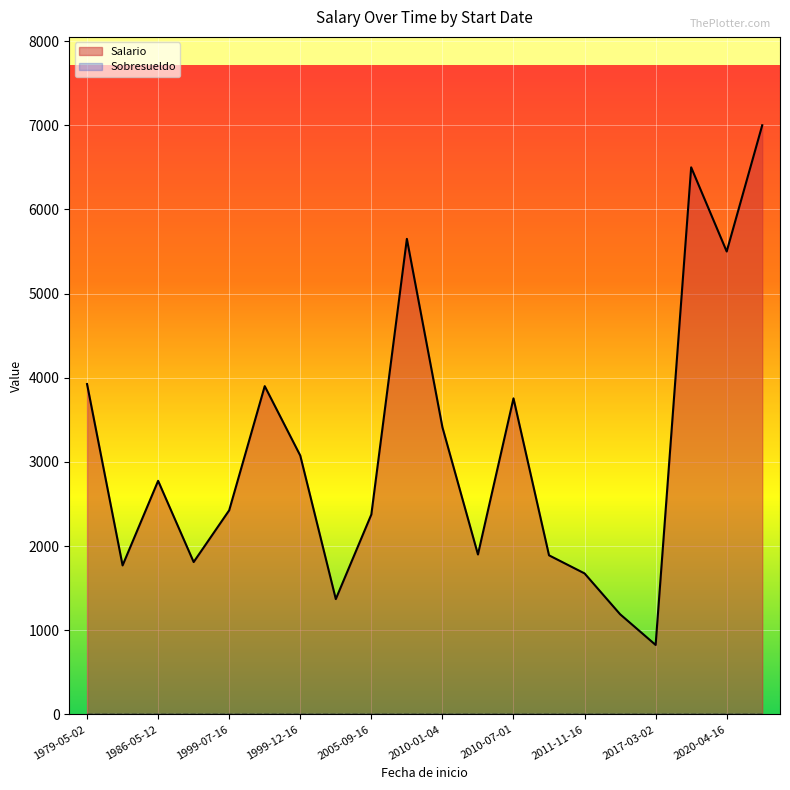

True or false: Salario and Sobresueldo intersect in this chart.

False